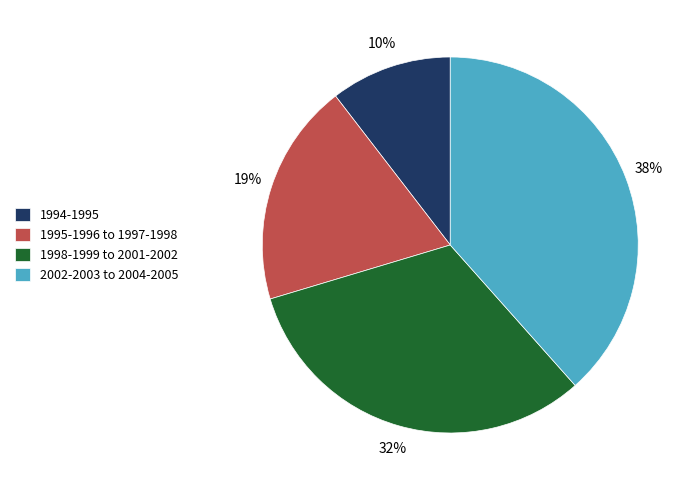

To the nearest percent, what percentage of the pie is 1998-1999 to 2001-2002?

32%